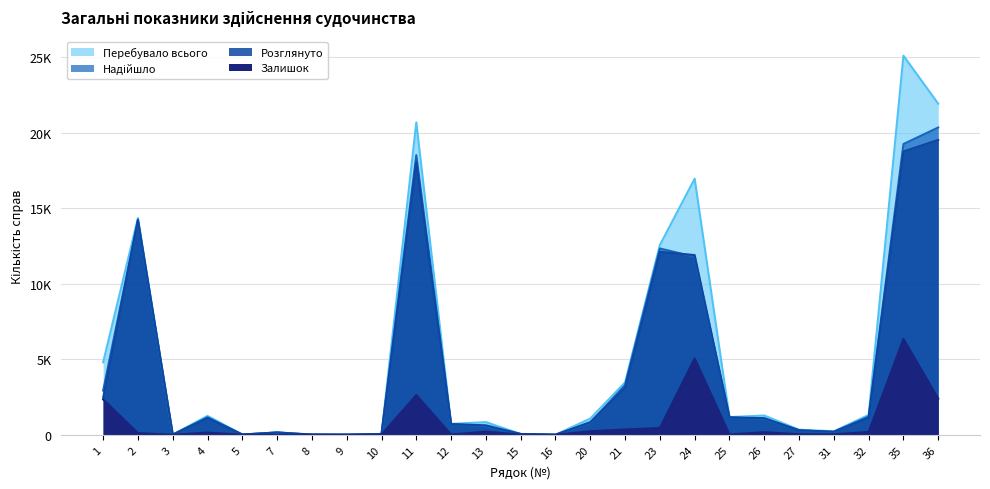

What are all the series names shown in the legend?

Перебувало всього, Надійшло, Розглянуто, Залишок